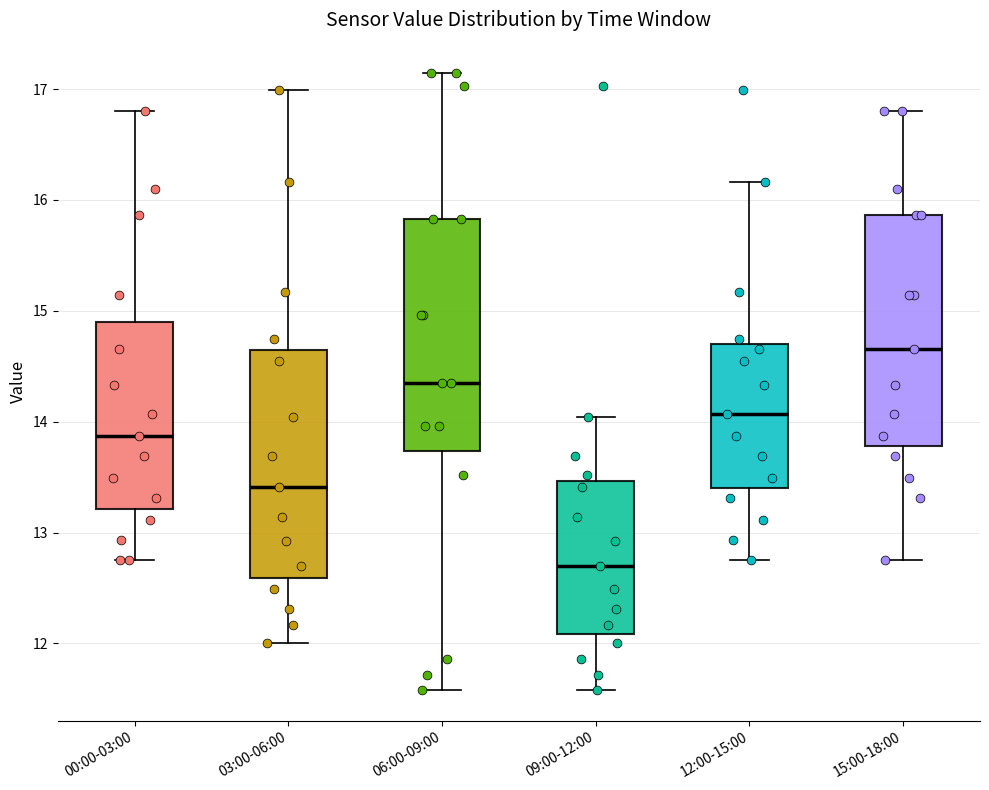

Reading left to right, read every box against the y-axis: the position of its median line, the range the box covers, and the ends of its whiskers. The values are not printed on the chart, so give them approximately, as read against the axis.

00:00-03:00: median 13.9, box 13.2 to 14.9, whiskers 12.8 to 16.8
03:00-06:00: median 13.4, box 12.6 to 14.7, whiskers 12.0 to 17.0
06:00-09:00: median 14.4, box 13.7 to 15.8, whiskers 11.6 to 17.1
09:00-12:00: median 12.7, box 12.1 to 13.5, whiskers 11.6 to 14.0
12:00-15:00: median 14.1, box 13.4 to 14.7, whiskers 12.8 to 16.2
15:00-18:00: median 14.7, box 13.8 to 15.9, whiskers 12.8 to 16.8